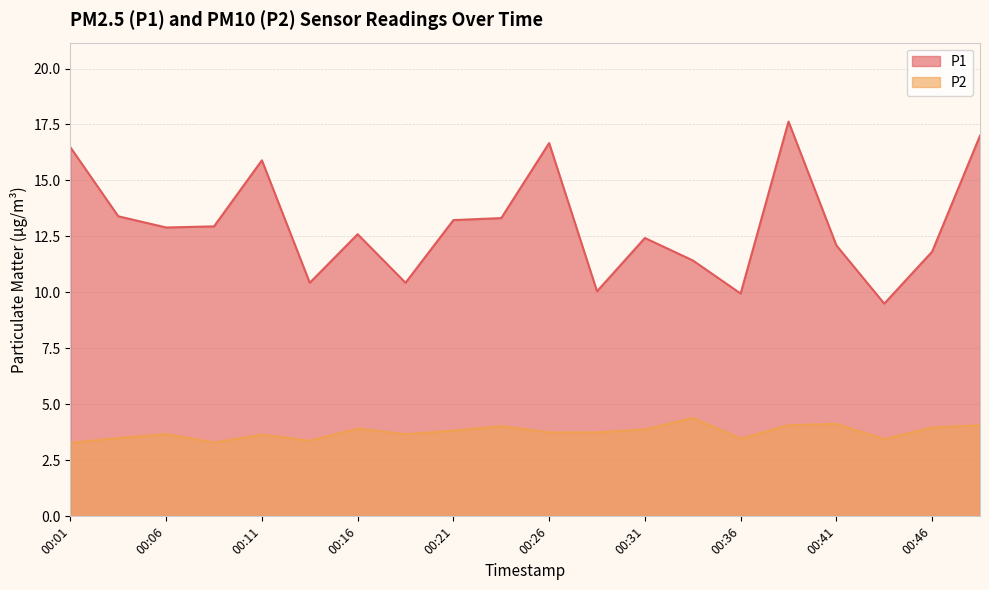

True or false: P2 has more than 1 points higher than both neighbors.

True